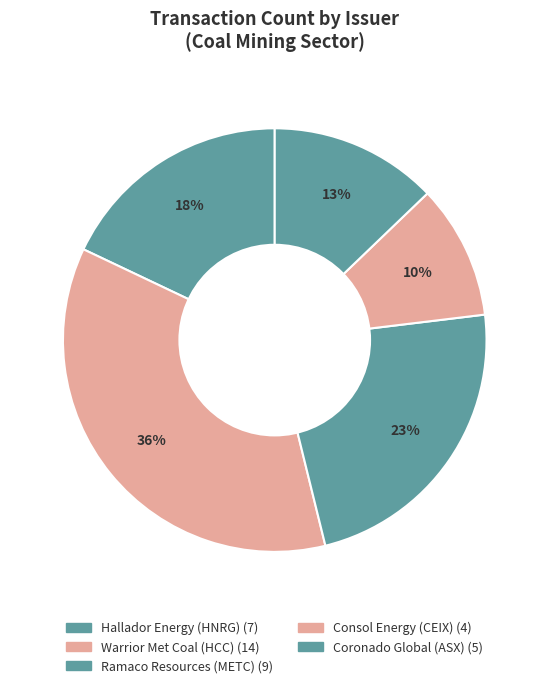

How many slices are in this pie chart?

5